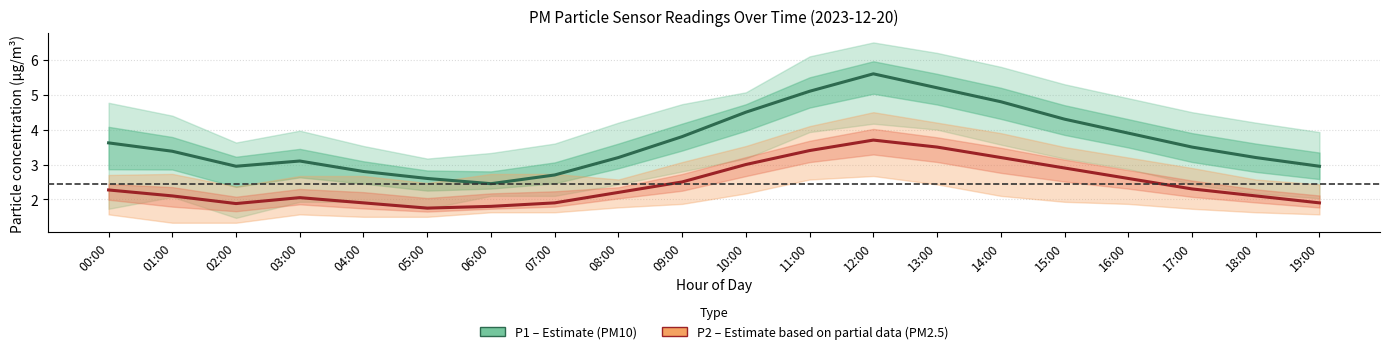

True or false: P1 (PM10) and P2 (PM2.5) intersect in this chart.

False